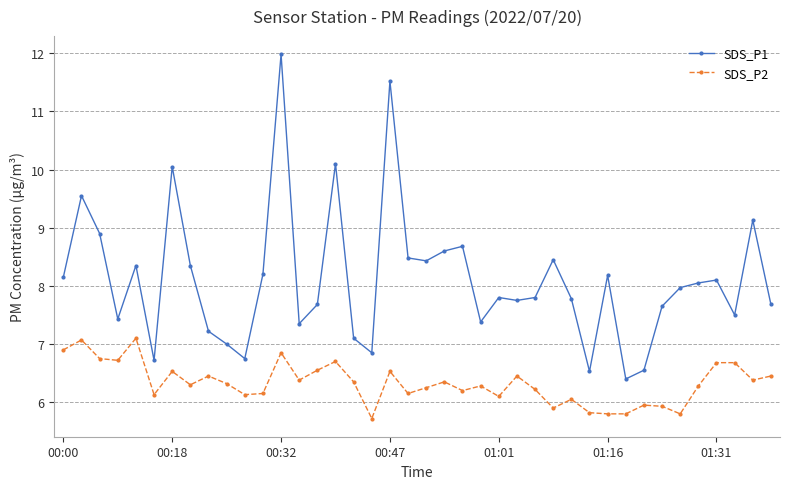

True or false: SDS_P2 and SDS_P1 cross at least once.

False